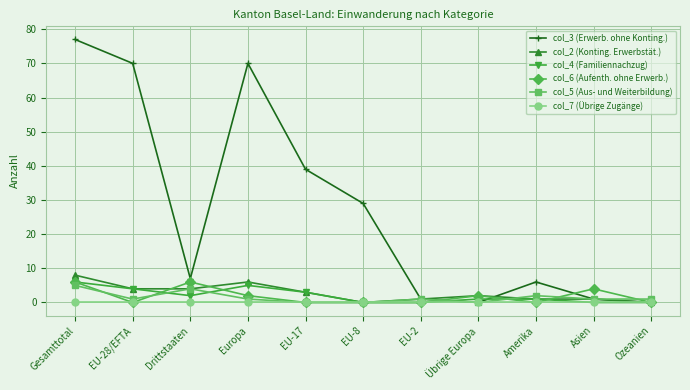

Is the value of col_5 (Aus- und Weiterbildung) at Drittstaaten greater than the value of col_3 (Erwerb. ohne Konting.) at EU-28/EFTA?

No